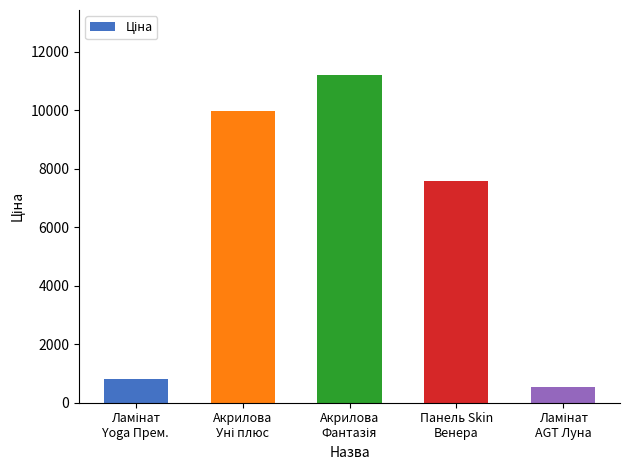

What is the value of the 2nd bar from the left?

9975.0